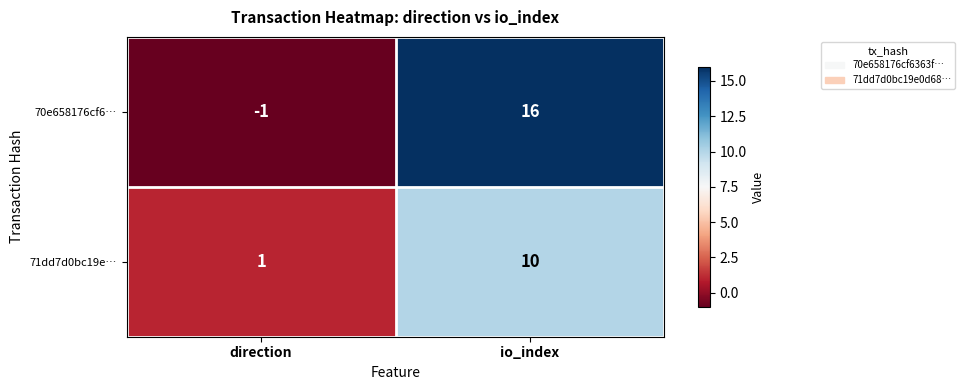

Rank the series by their maximum value, from highest to lowest.

70e658176cf6…, 71dd7d0bc19e…